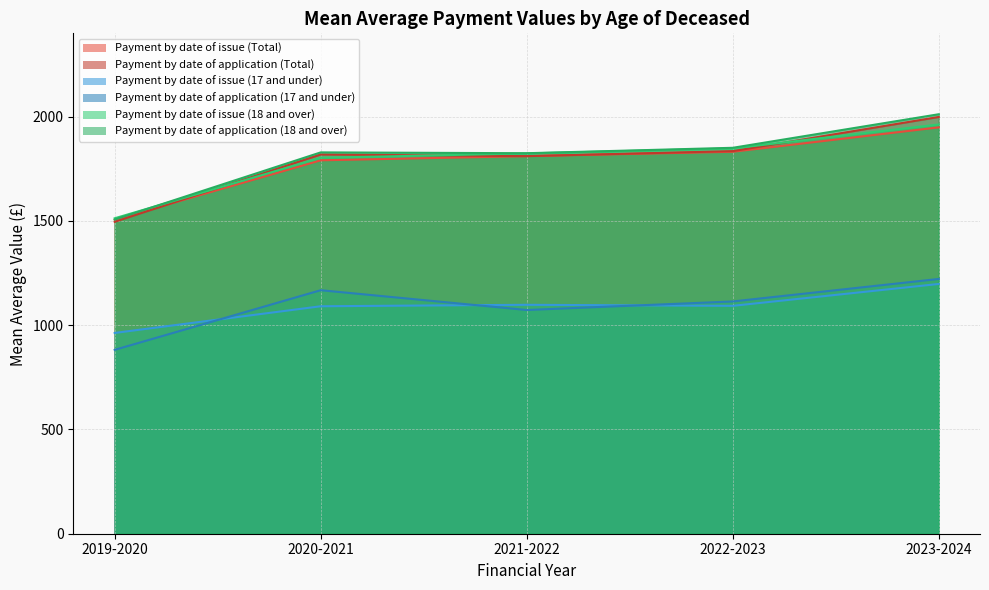

How many values in the Payment by date of issue (Total) series exceed 1811?

2